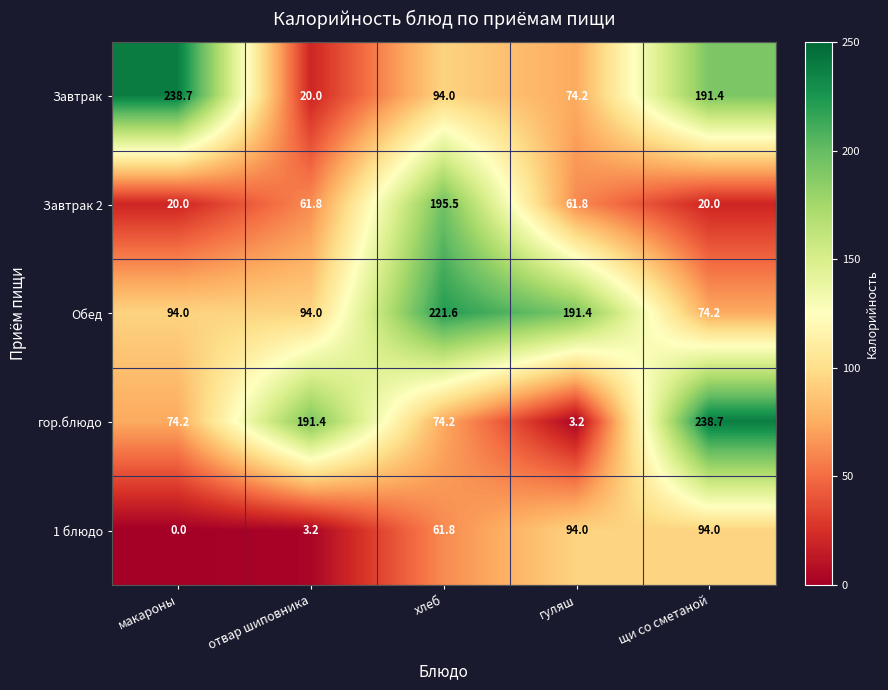

Which series has the largest range (max minus min)?

гор.блюдо